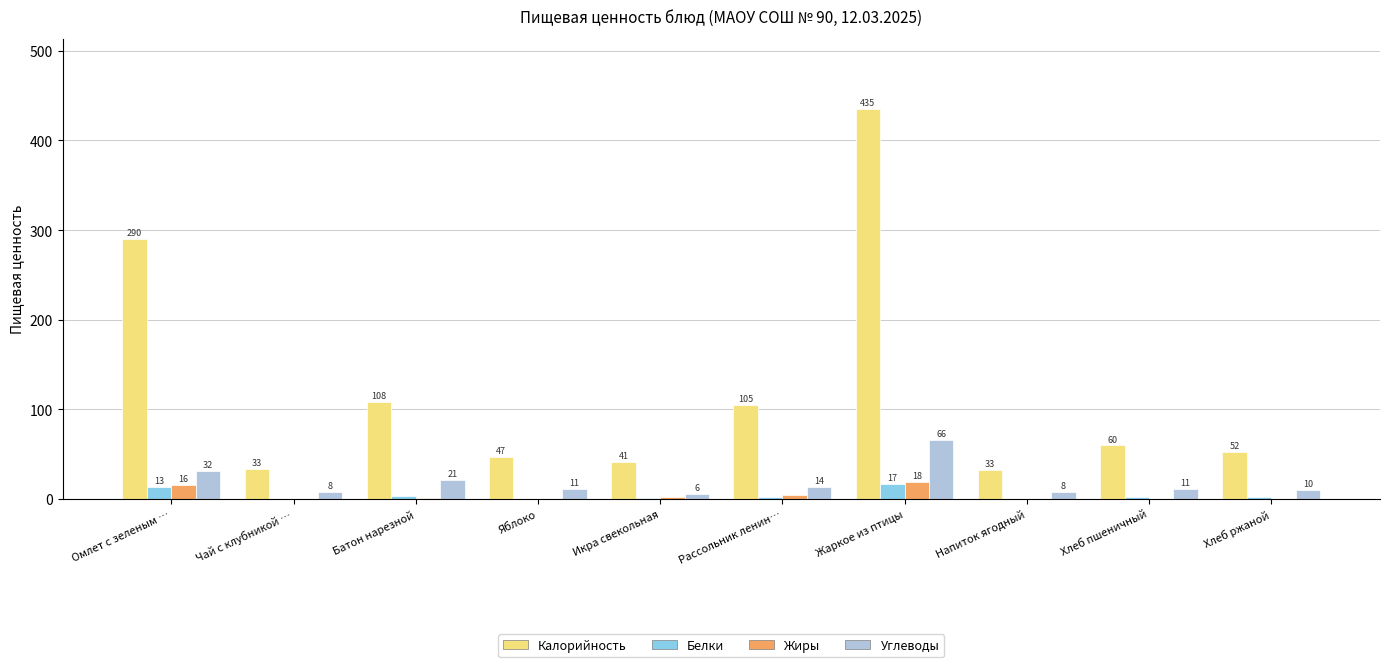

What are all the series names shown in the legend?

Калорийность, Белки, Жиры, Углеводы